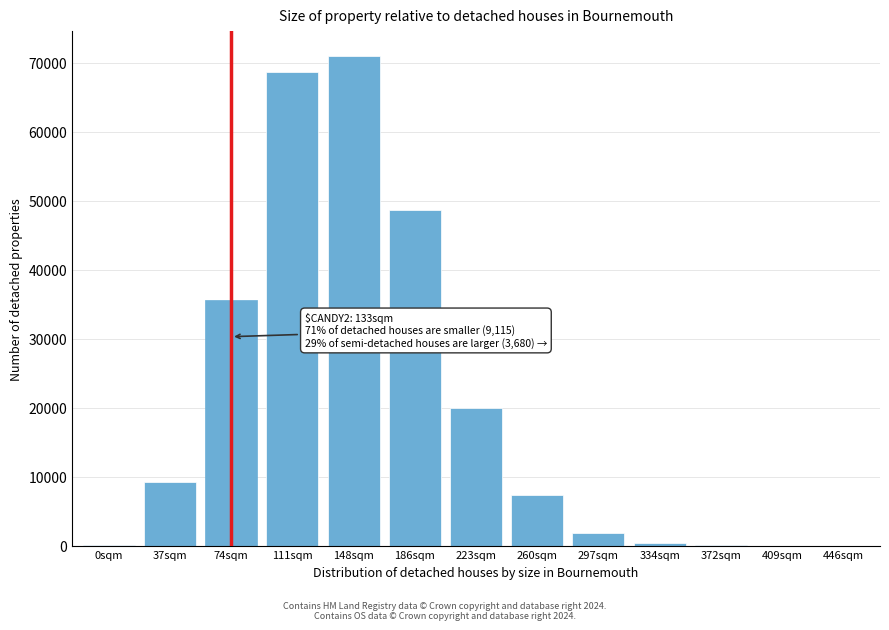

At which category does the chart reach its peak across all series?

148sqm